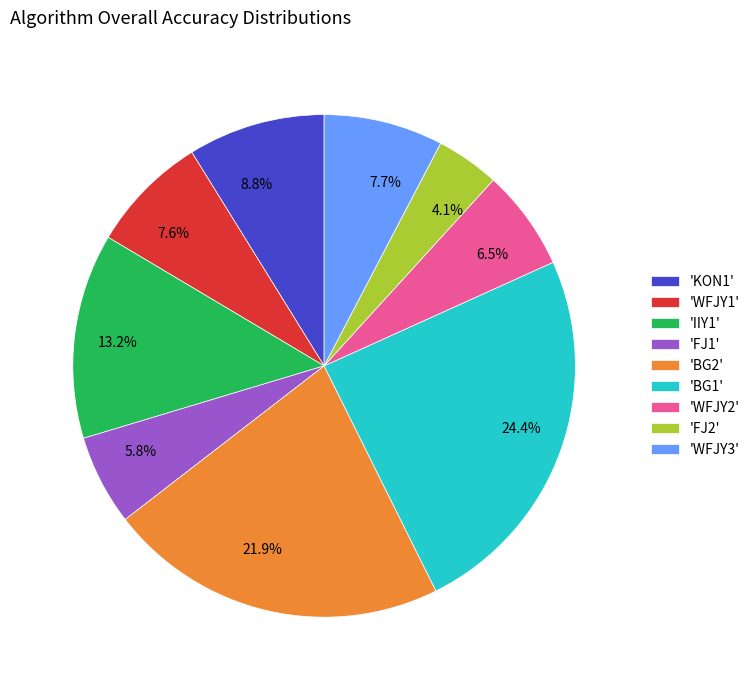

Is there a majority slice in this chart?

No